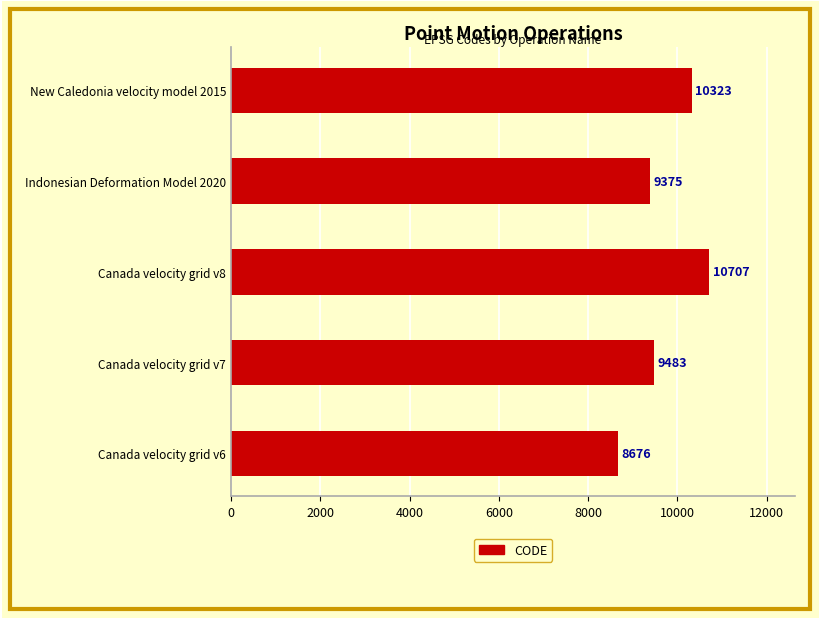

List the labels in order of value, smallest first.

Canada velocity grid v6, Indonesian Deformation Model 2020, Canada velocity grid v7, New Caledonia velocity model 2015, Canada velocity grid v8